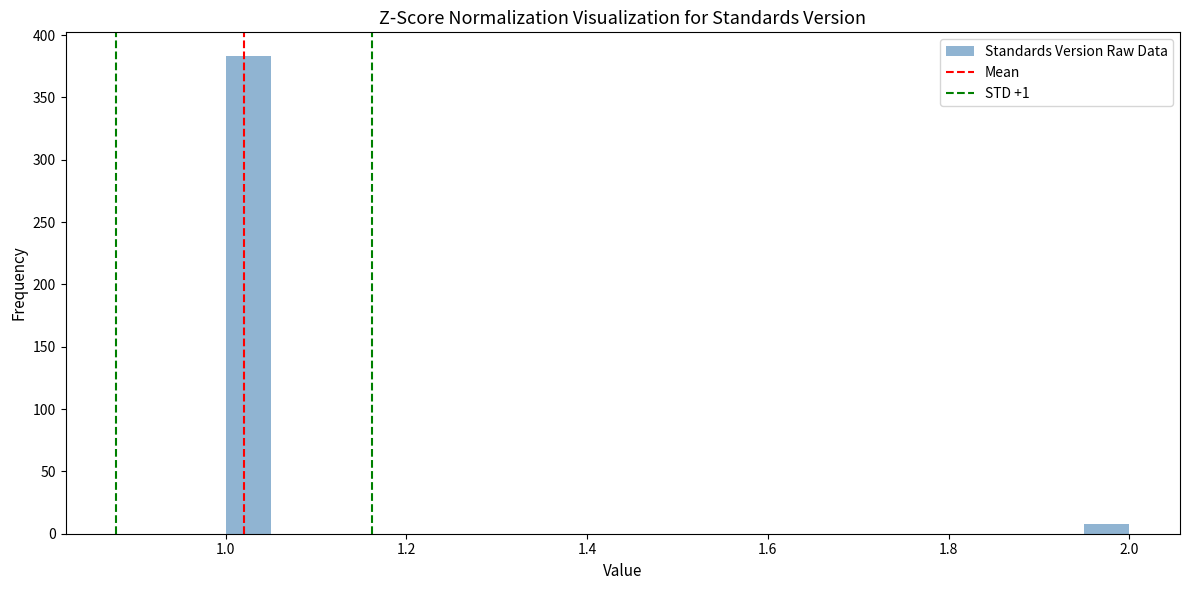

Read against the x-axis, roughly where is the centre of the tallest bar?

1.02